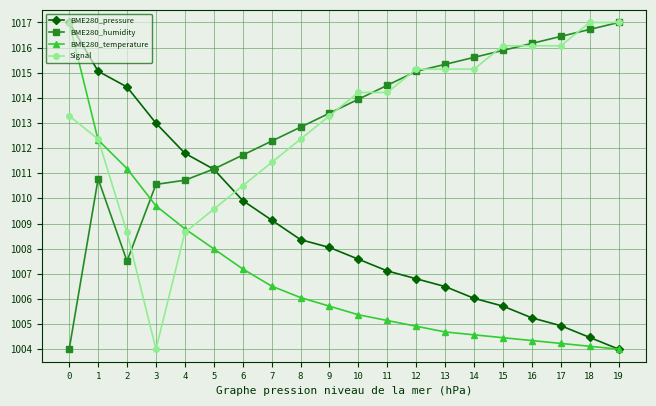

List the labels in order of BME280_temperature value, smallest first.

19, 18, 17, 16, 15, 14, 13, 12, 11, 10, 9, 8, 7, 6, 5, 4, 3, 2, 1, 0